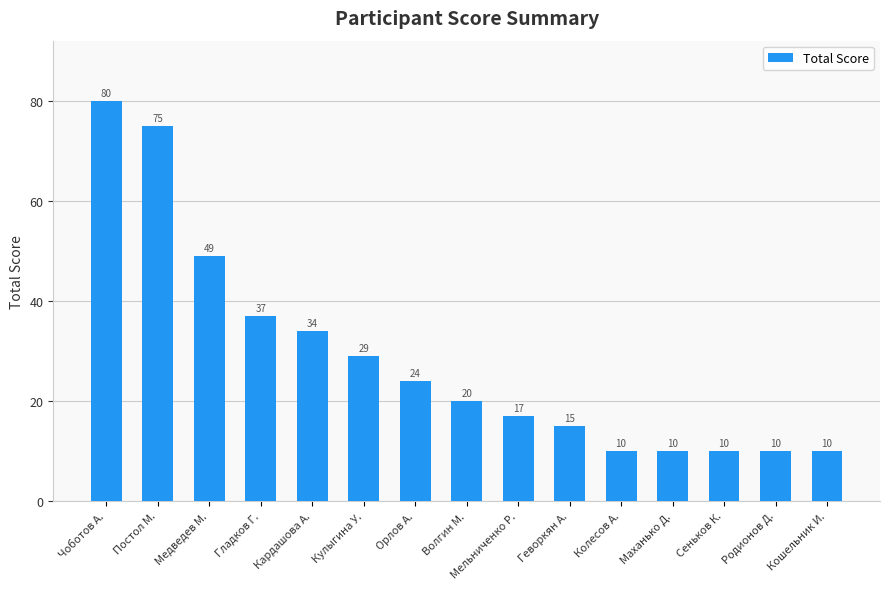

What is the difference between the maximum and minimum values?

70